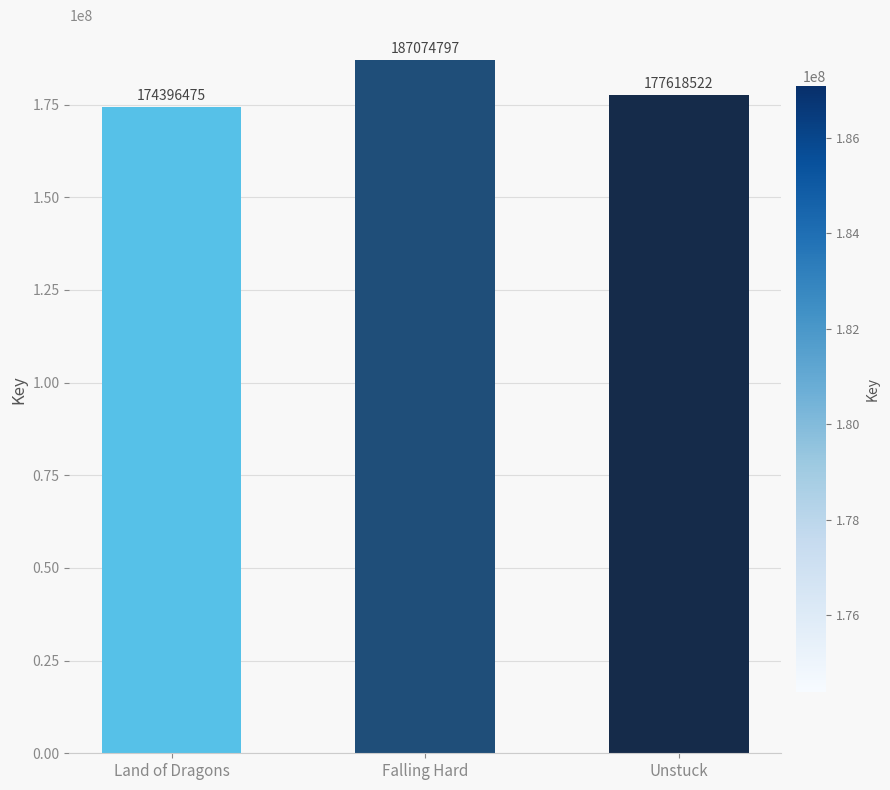

Count the number of data series in this chart.

1